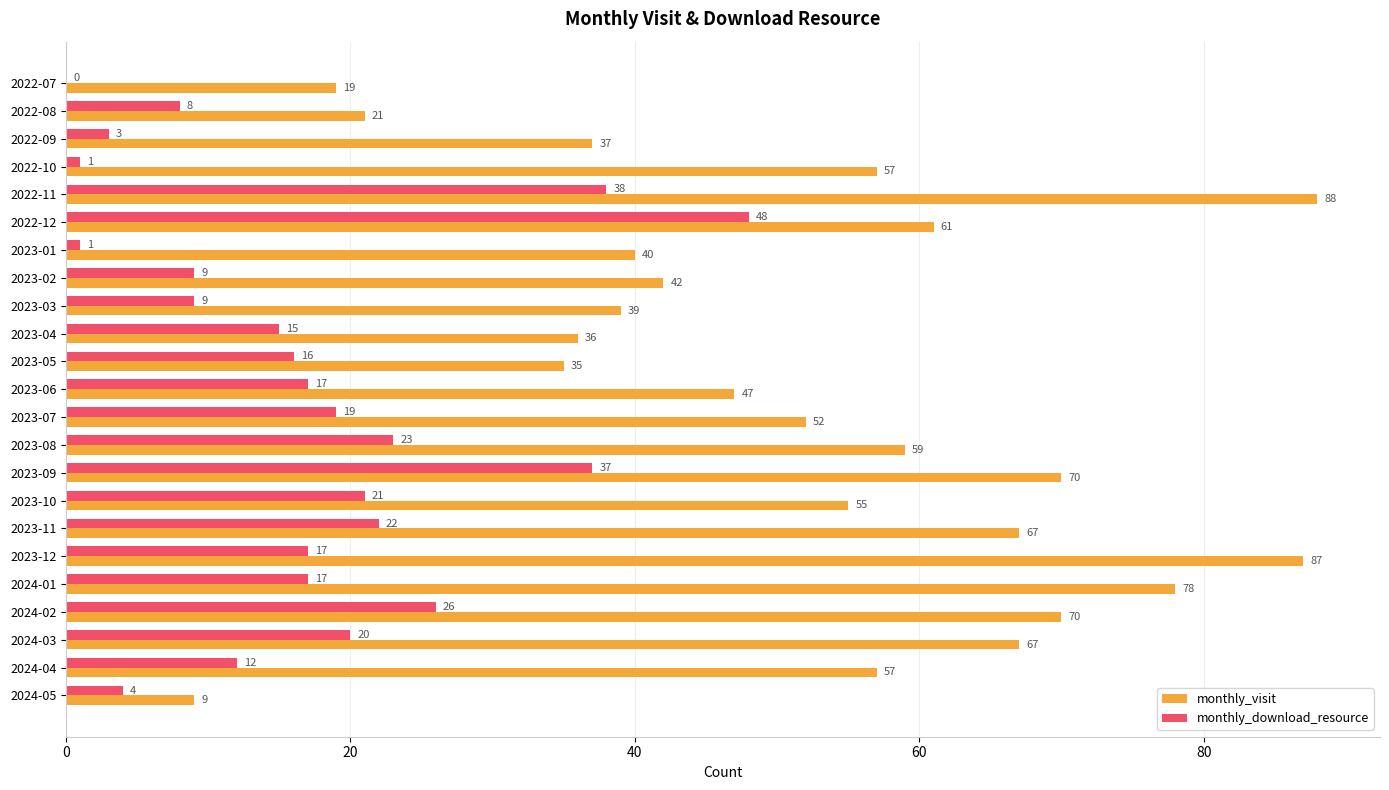

Which series has the widest spread of values?

monthly_visit